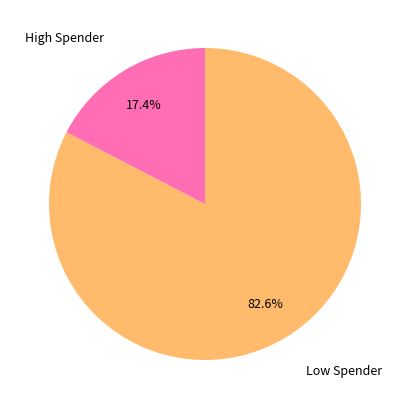

Is there a majority slice in this chart?

Yes